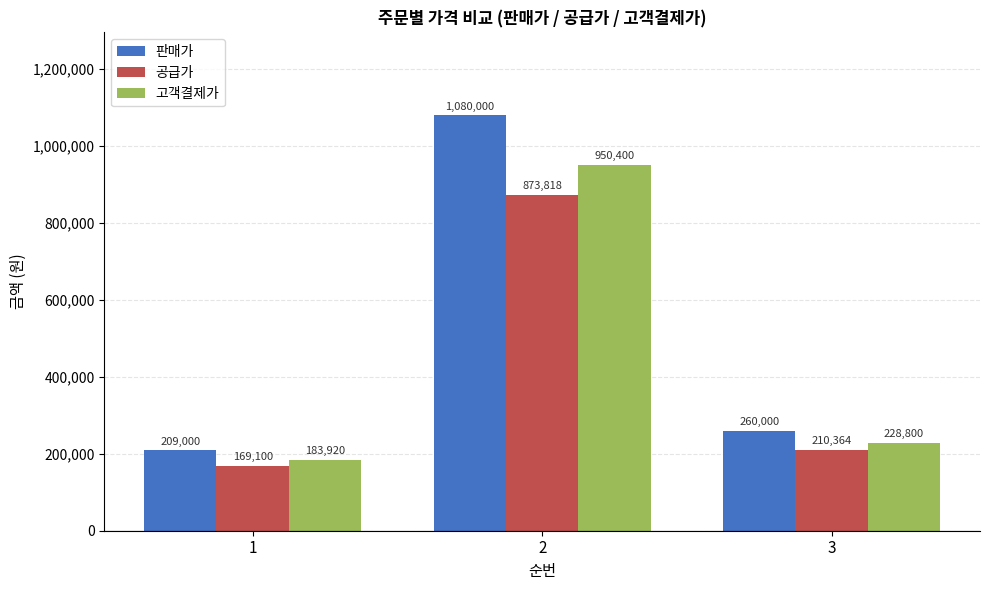

Reading left to right, extract all data points from this chart.

판매가: 209000	1080000	260000
공급가: 169100	873818	210364
고객결제가: 183920	950400	228800